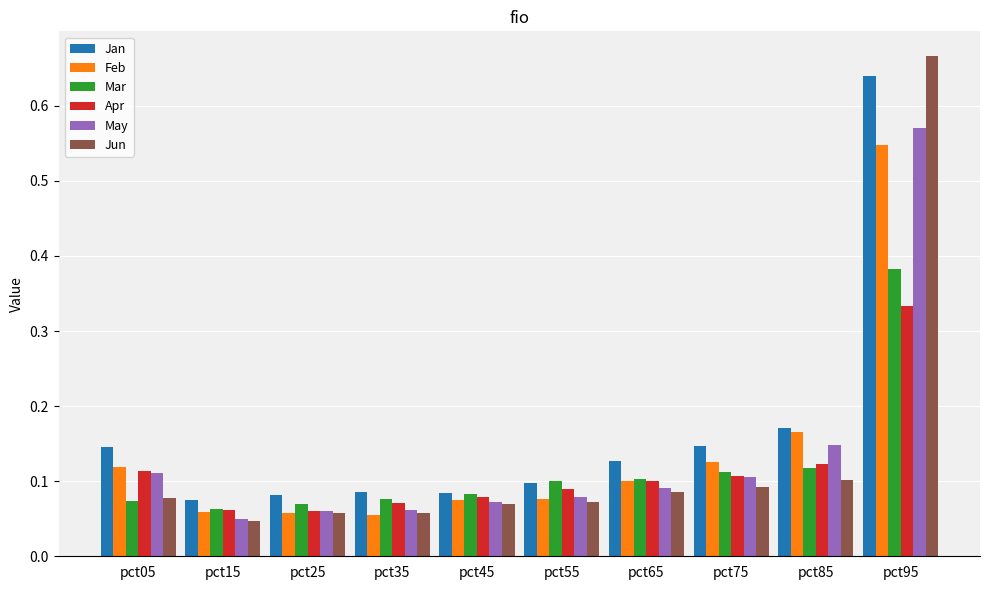

Which series has the largest total across all categories?

Jan